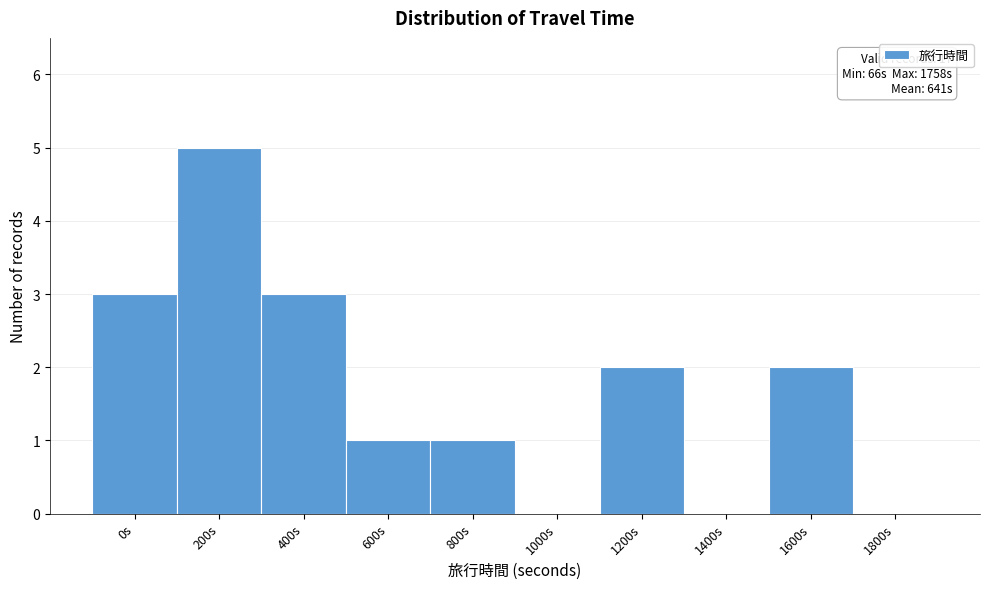

Reading left to right, what are all the values shown in this chart?

0s=3	200s=5	400s=3	600s=1	800s=1	1000s=0	1200s=2	1400s=0	1600s=2	1800s=0